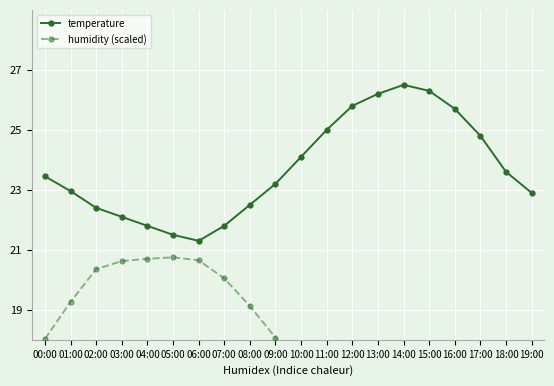

Reading left to right, what are all the values shown in this chart?

temperature: 23.4	23.0	22.4	22.1	21.8	21.5	21.3	21.8	22.5	23.2	24.1	25.0	25.8	26.2	26.5	26.3	25.7	24.8	23.6	22.9
humidity (scaled): 18.0	19.3	20.4	20.6	20.7	20.8	20.6	20.1	19.1	18.1	16.5	15.1	13.8	13.1	12.7	12.9	13.6	14.9	16.6	17.8